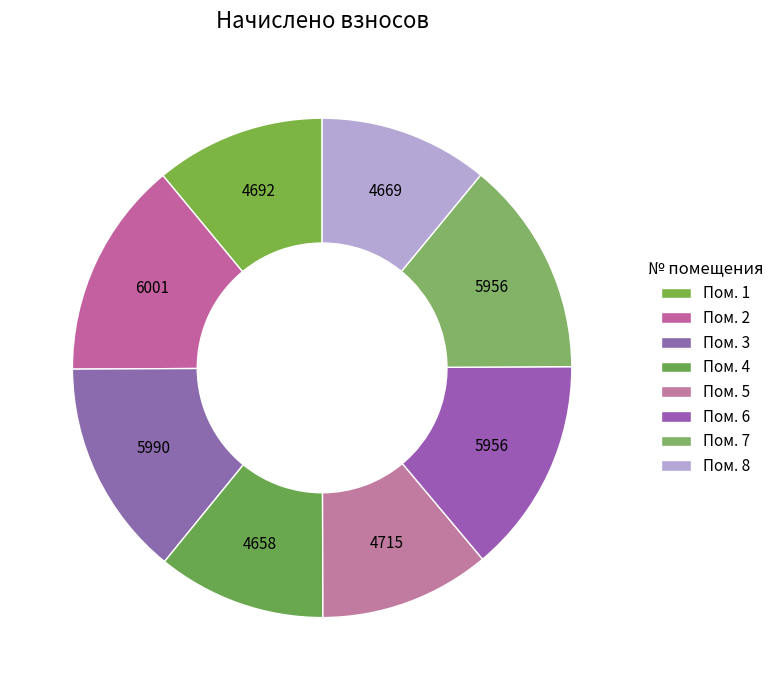

Is there any slice that represents more than half of the pie?

No